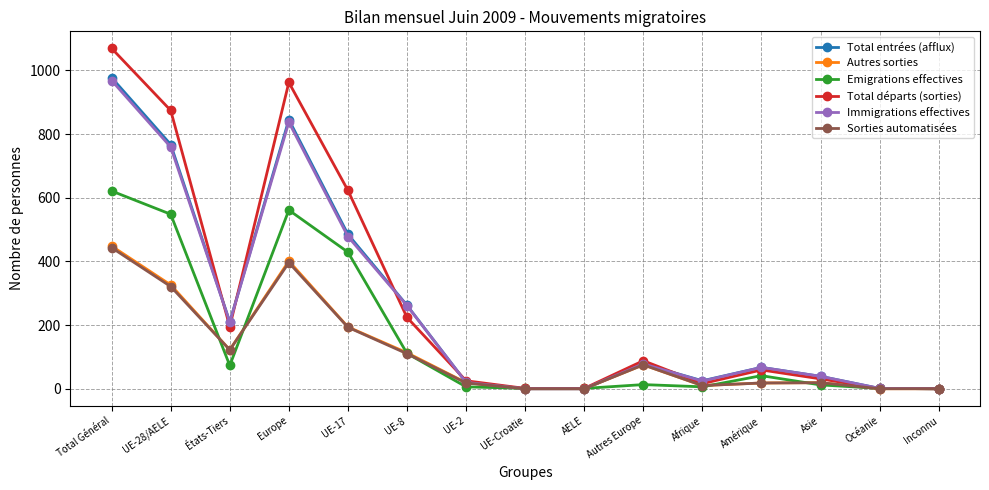

In Total départs (sorties), how many points are higher than both neighbors (excluding endpoints)?

3